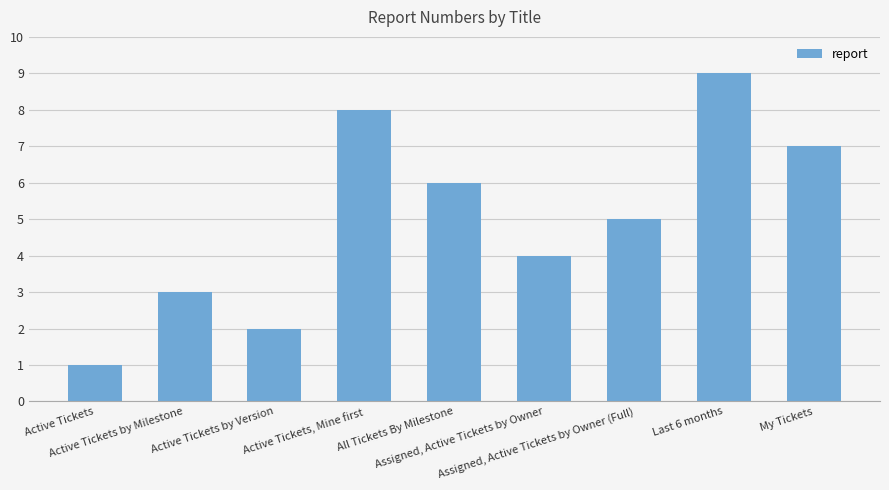

Which has a higher value, Last 6 months or Assigned, Active Tickets by Owner (Full)?

Last 6 months